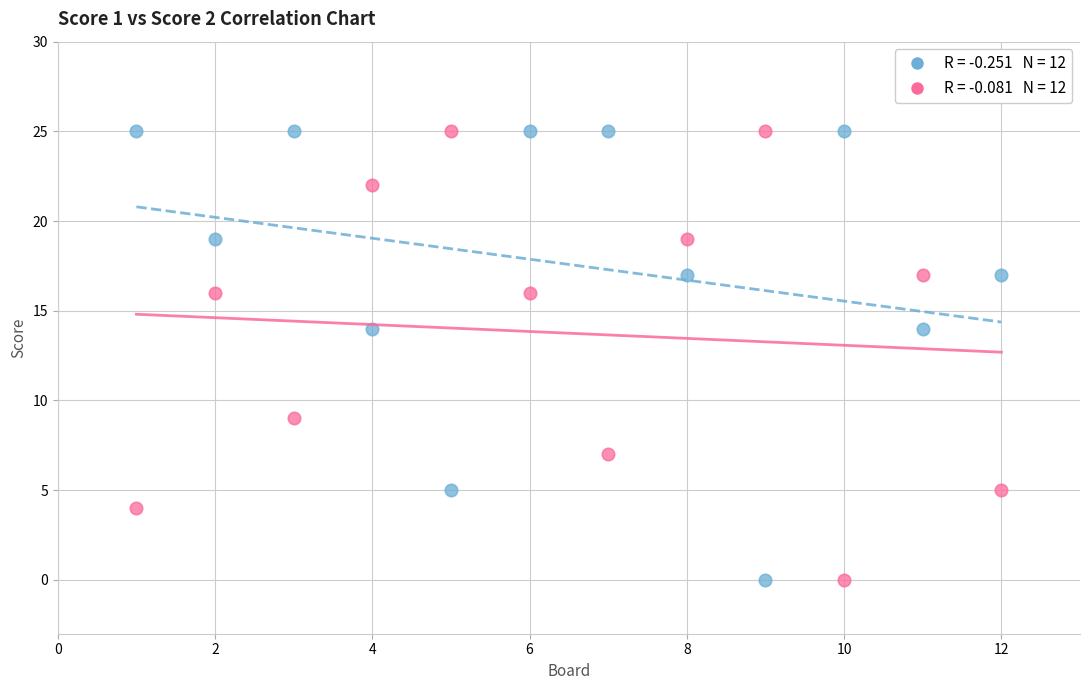

Across all data points, what is the range of Y values (max minus min)?

25